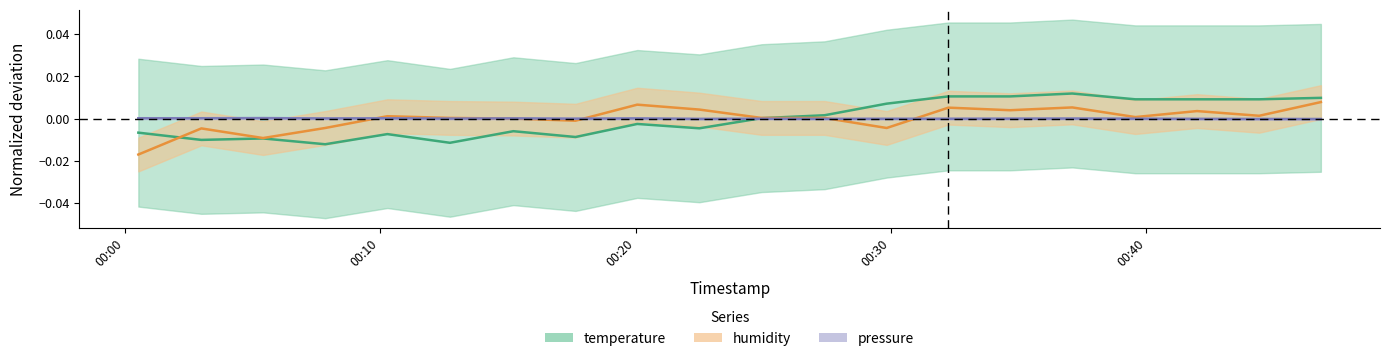

Which series ends up on top after the final intersection of temperature and humidity?

temperature